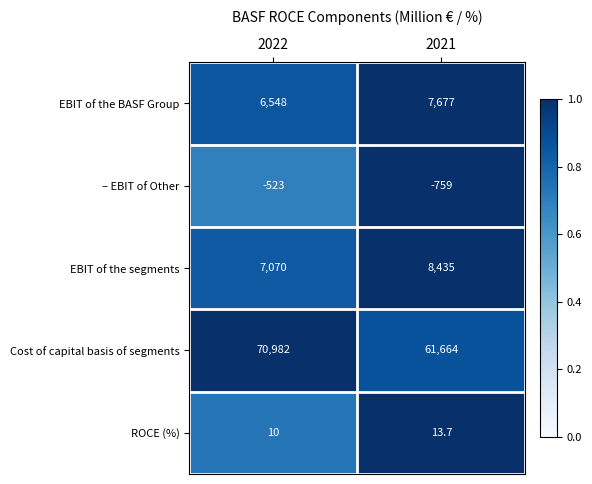

What value does the EBIT of the segments series have at 2022?

7070.0